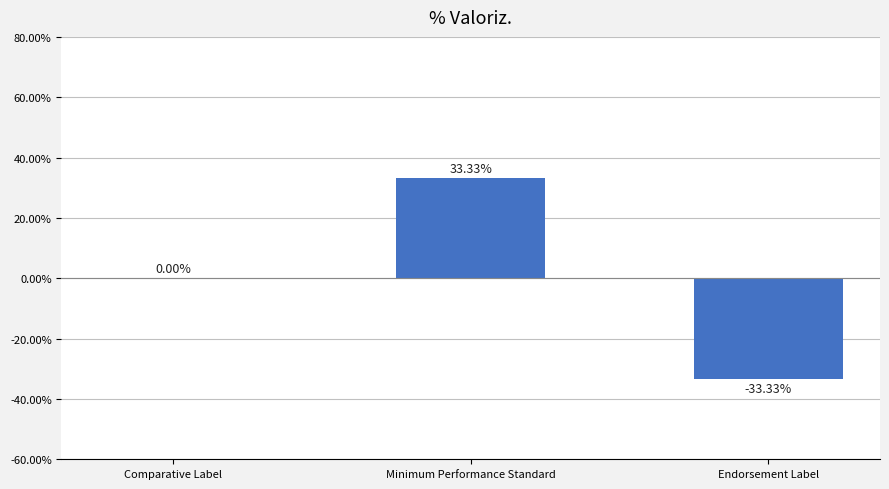

Where is the data nearest to the value 0?

Comparative Label